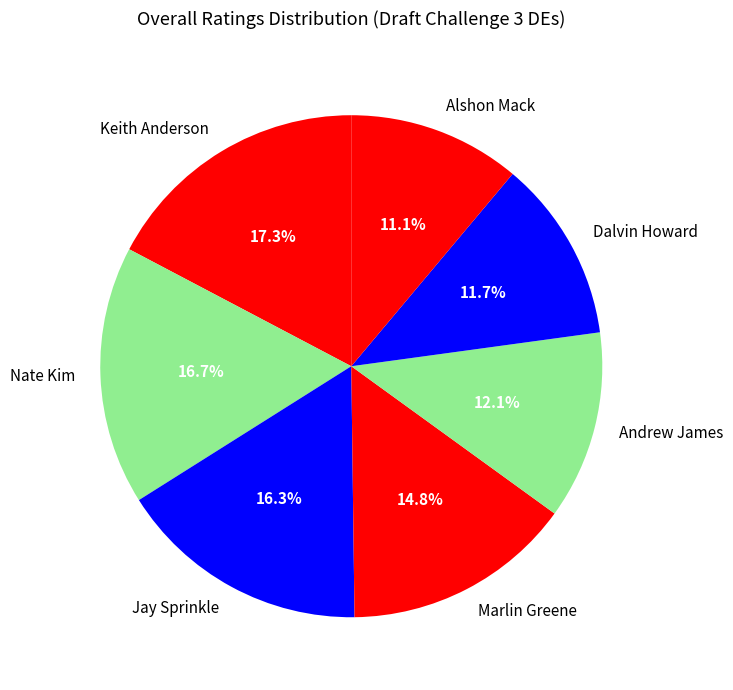

To the nearest percent, what portion does Andrew James represent?

12%